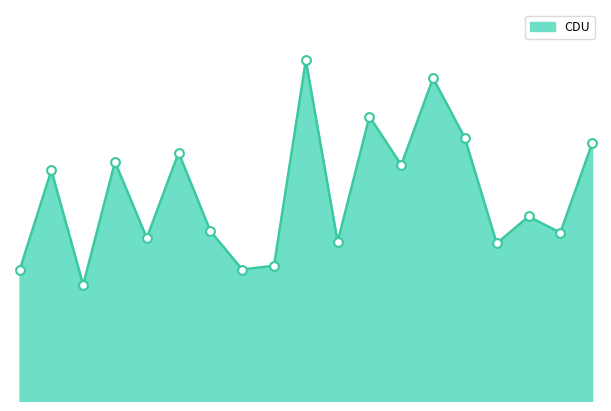

Does the chart have visible grid lines?

No